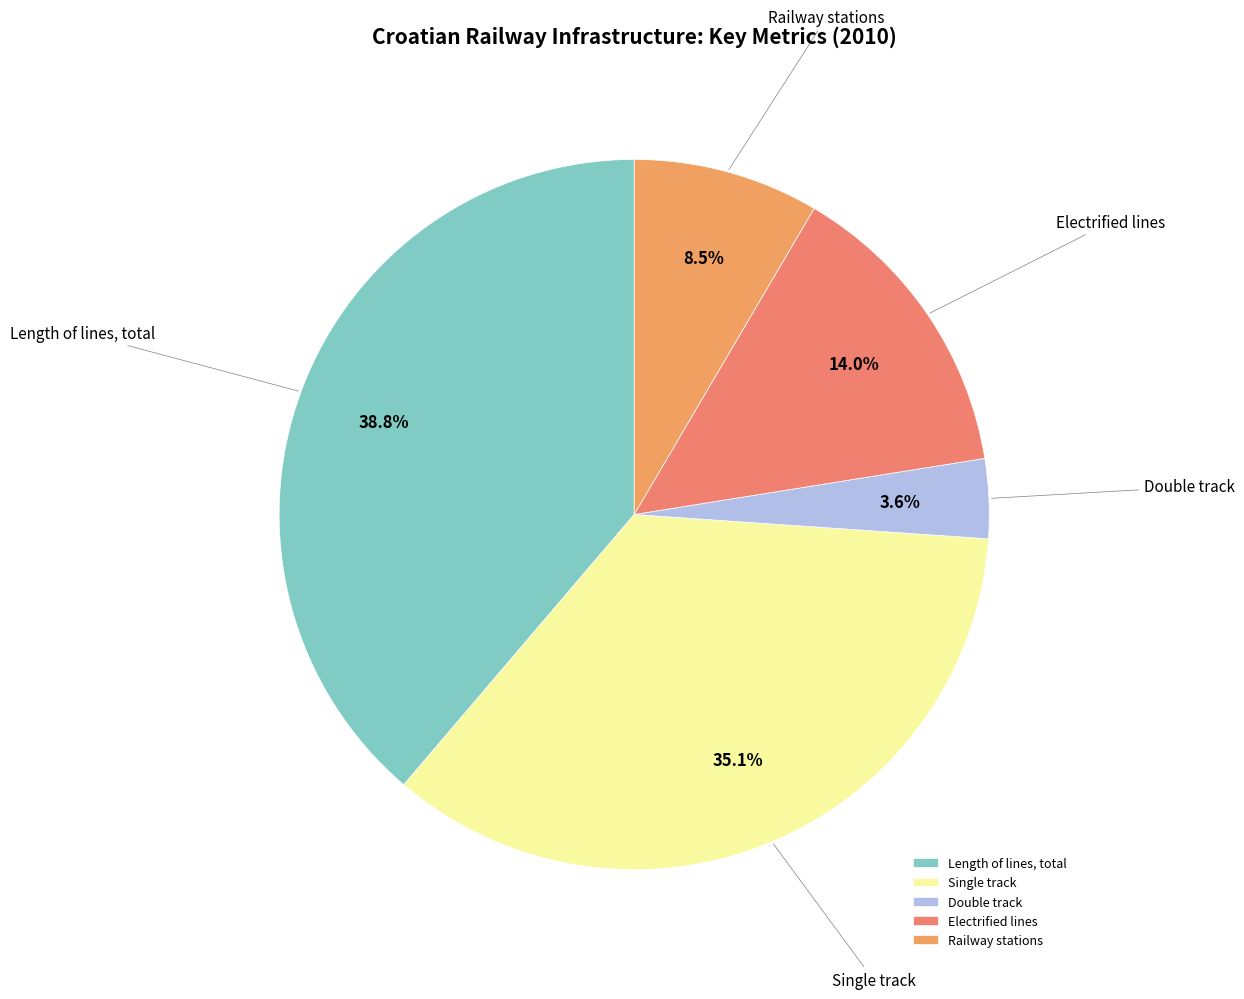

Is the sum of Double track and Railway stations greater than half?

No